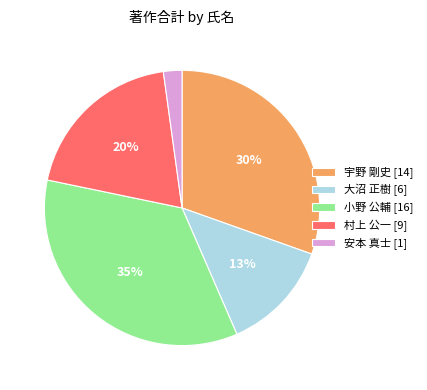

Which has a higher value, 小野 公輔 [16] or 村上 公一 [9]?

小野 公輔 [16]